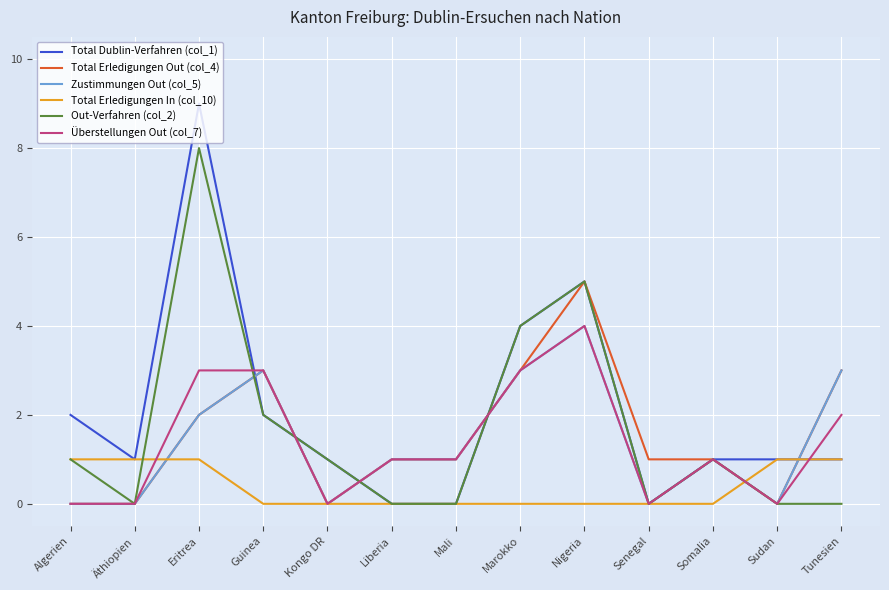

Which category has the highest value across all series?

Eritrea